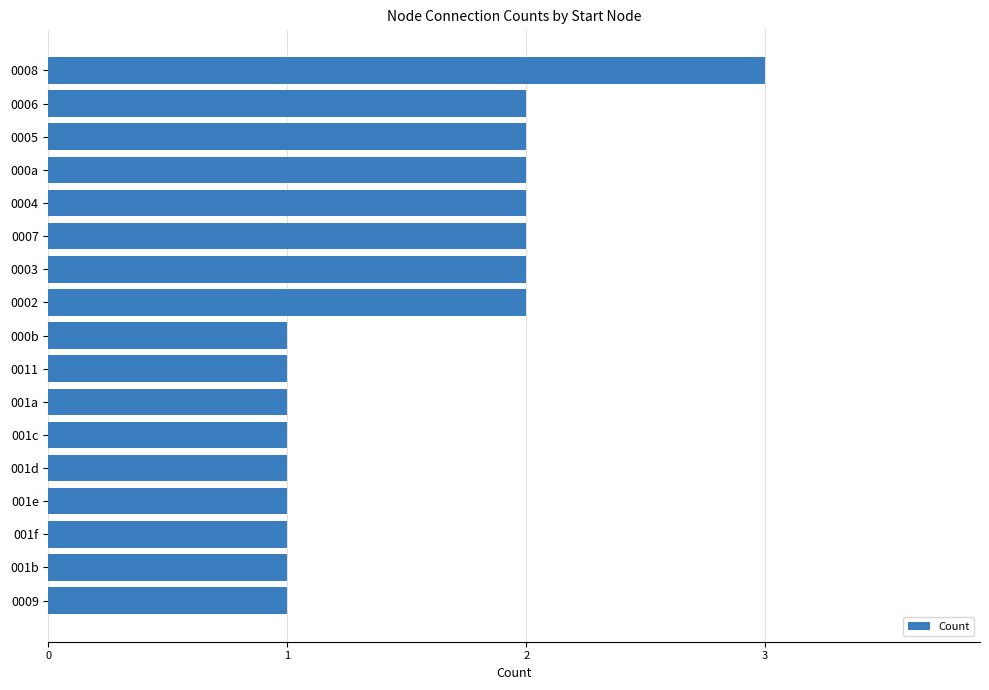

How many bars are there in total?

17